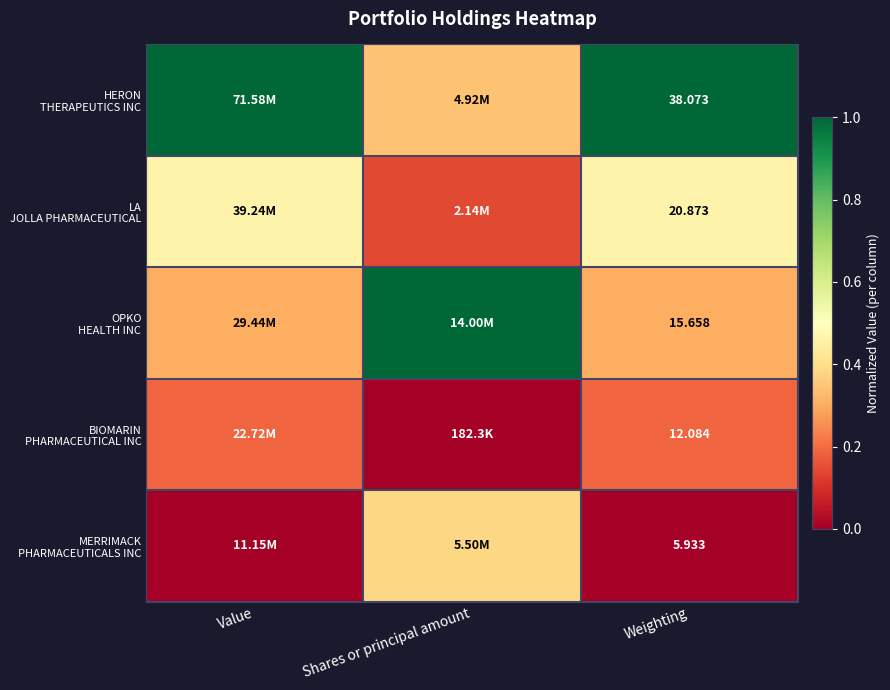

Which category has the highest value across all series?

Value